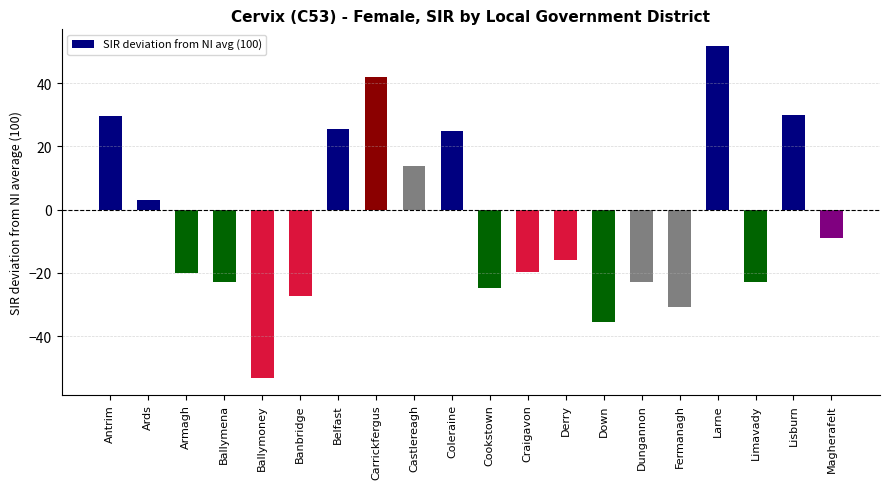

What is the value of the 7th bar from the left?

25.4